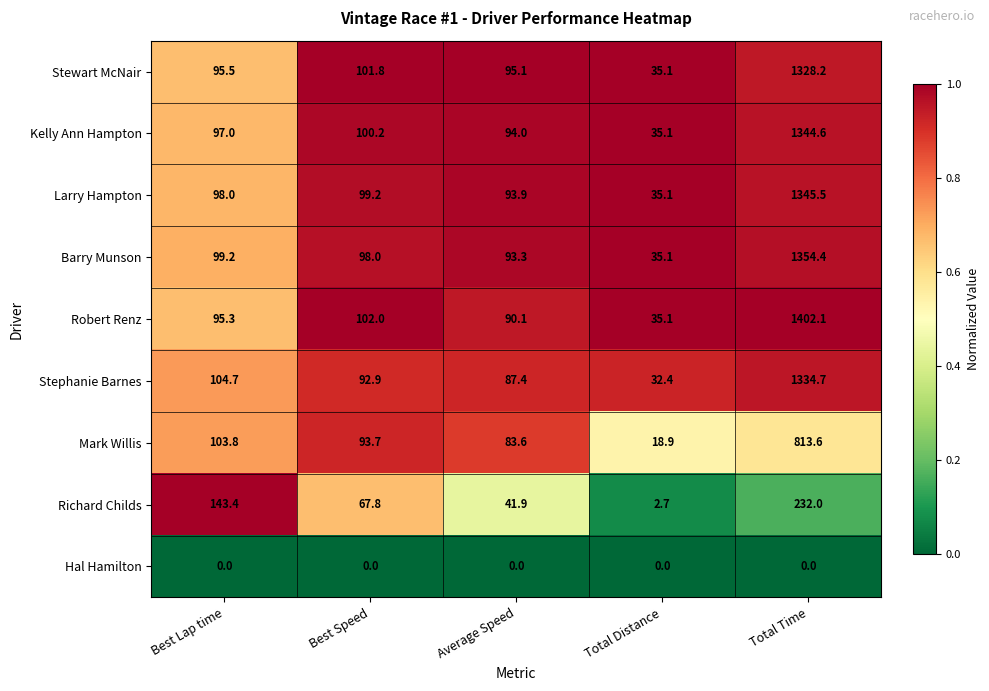

What is the difference between the highest and lowest values at Total Distance?

35.1